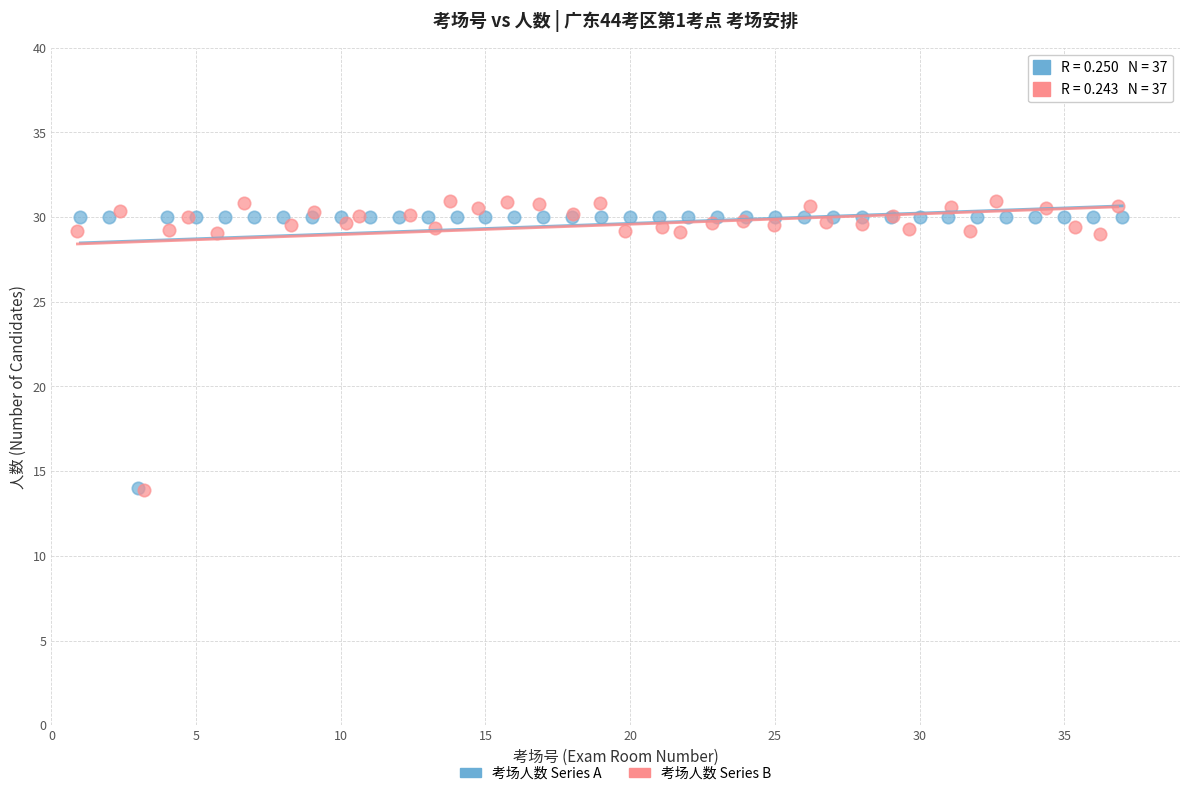

Which series has the largest Y range (max minus min)?

考场人数 Series B